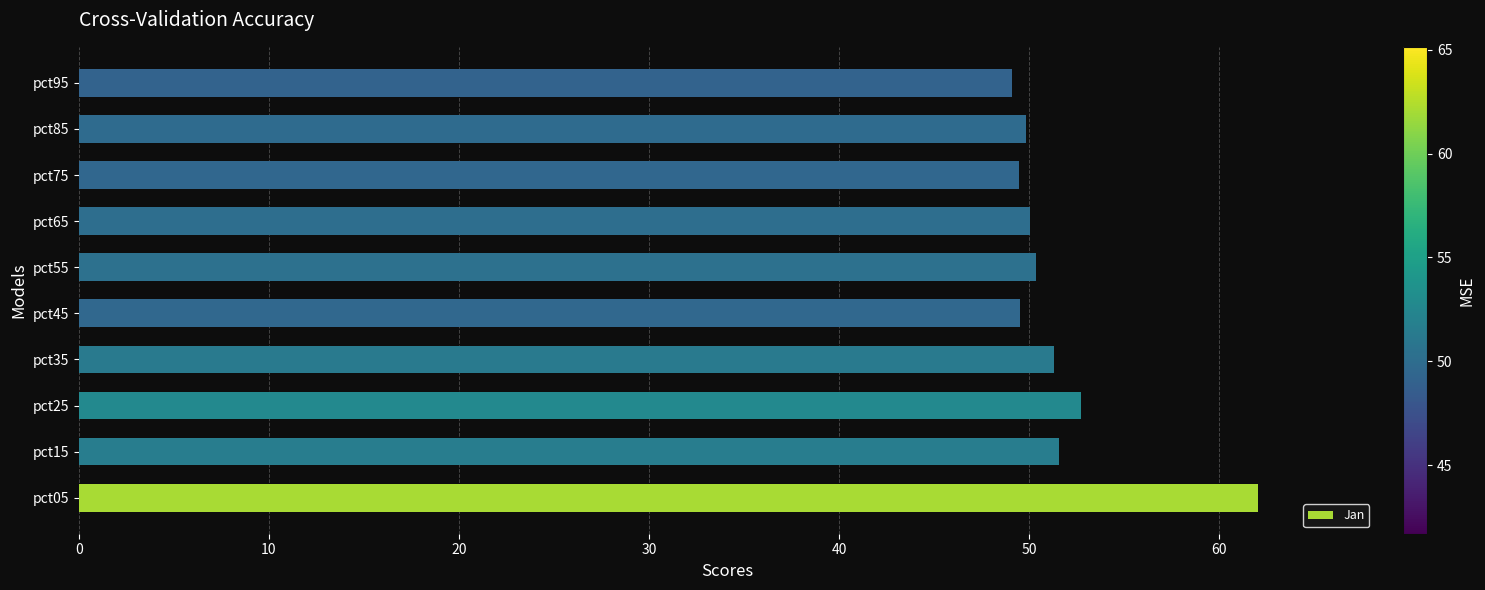

How many series are shown in this chart?

1